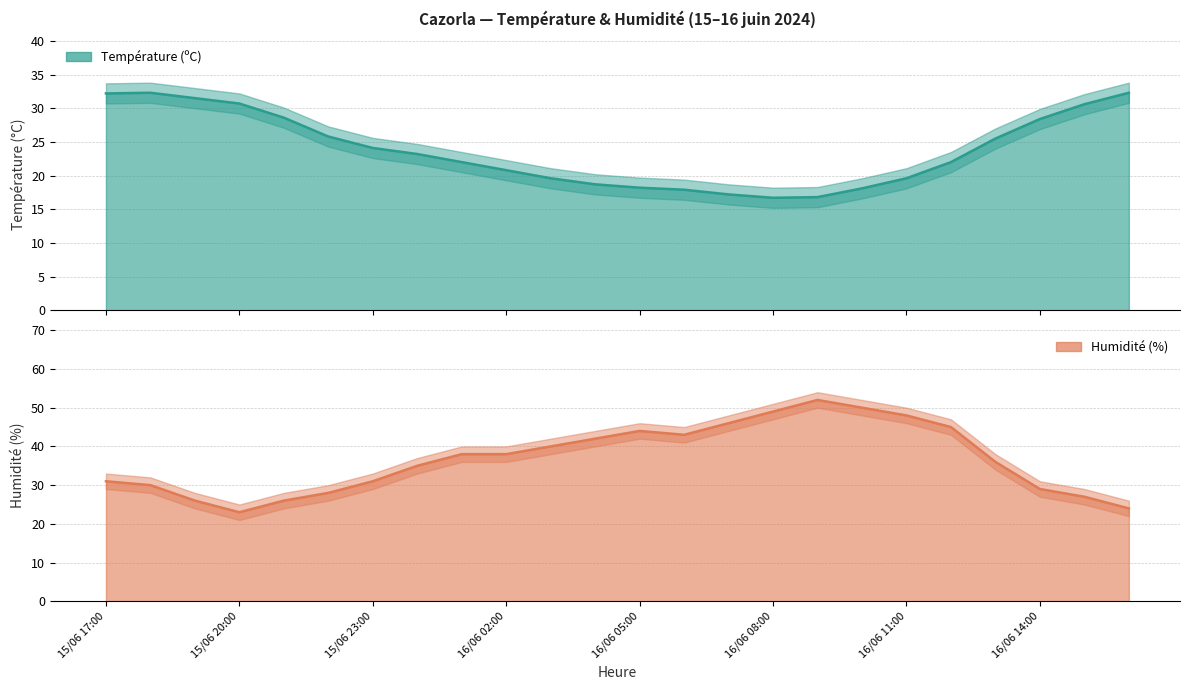

At which label does Humidité (%) first exceed 38?

16/06 03:00